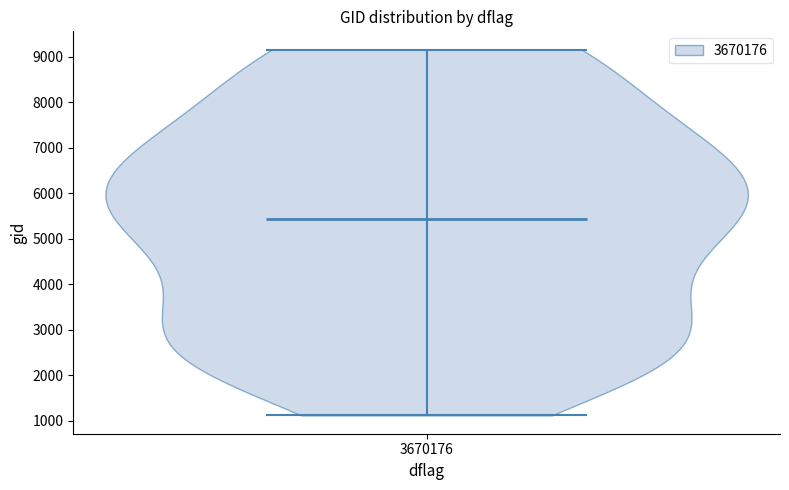

Read this violin plot against the y-axis: where its median line is, and the lowest and highest points the violin reaches. The values are not printed on the chart, so give them approximately, as read against the axis.

median line 5400, lowest point 1100, highest point 9200